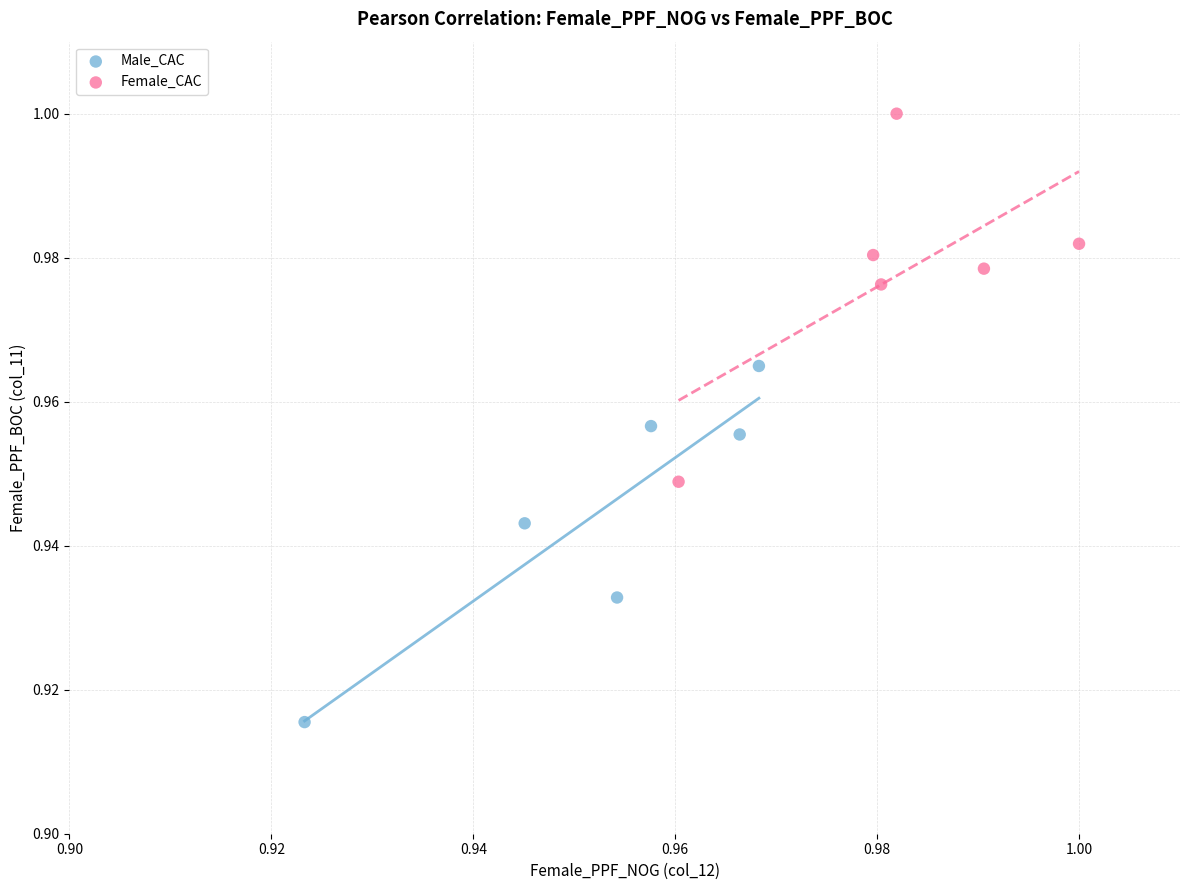

Which series has the widest spread of Y values?

Female_CAC